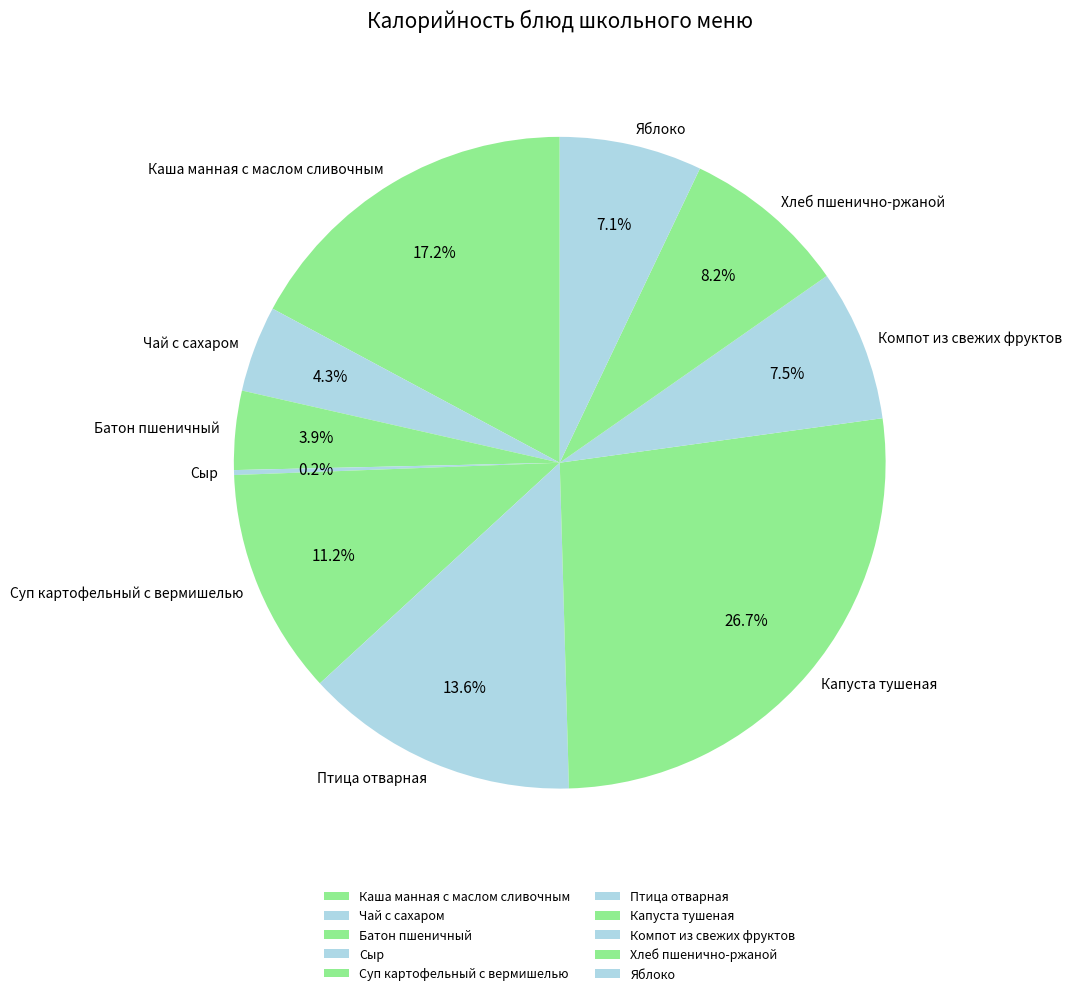

To the nearest percent, what is the average slice percentage?

10%